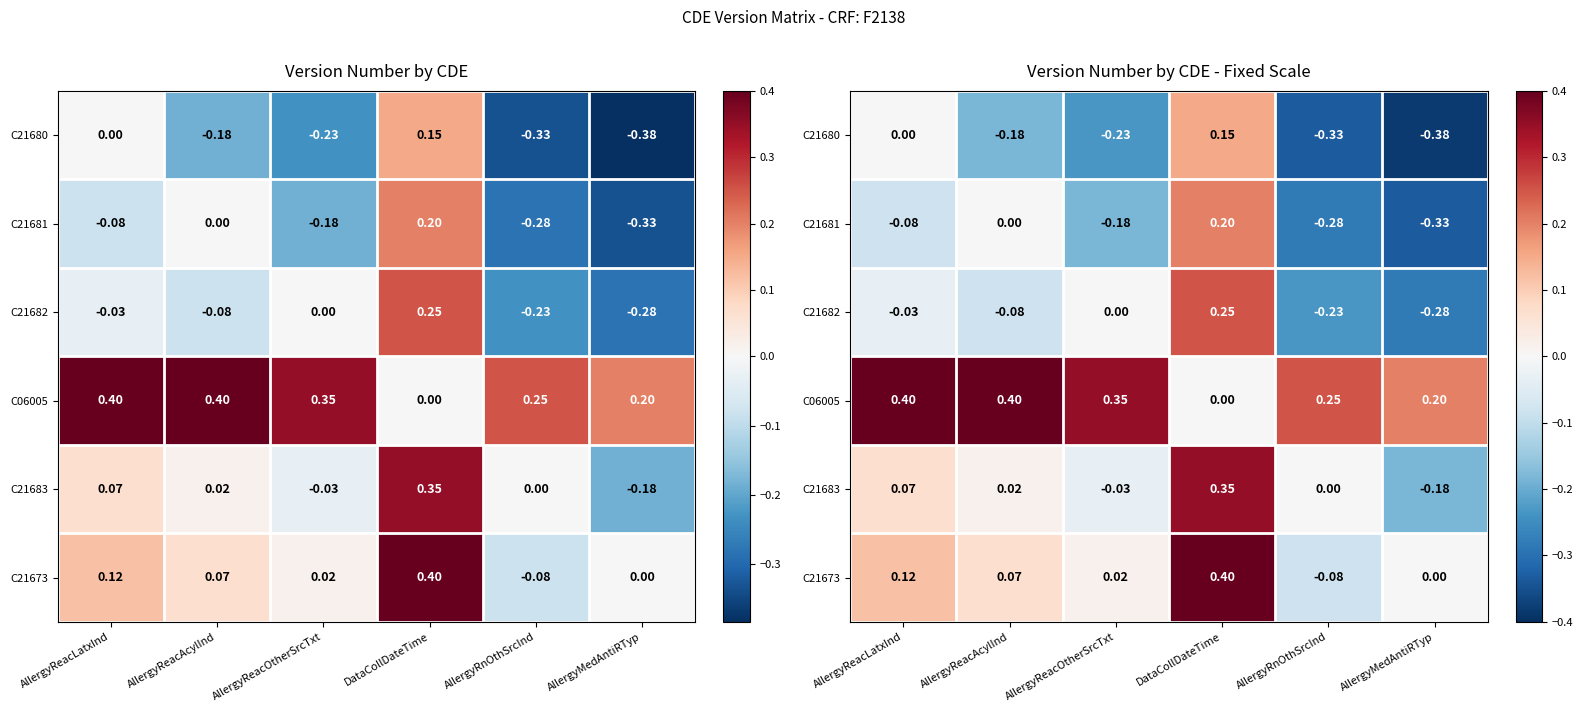

The C21682 series shows -0.5 at AllergyMedAntiRTyp. True or false?

False